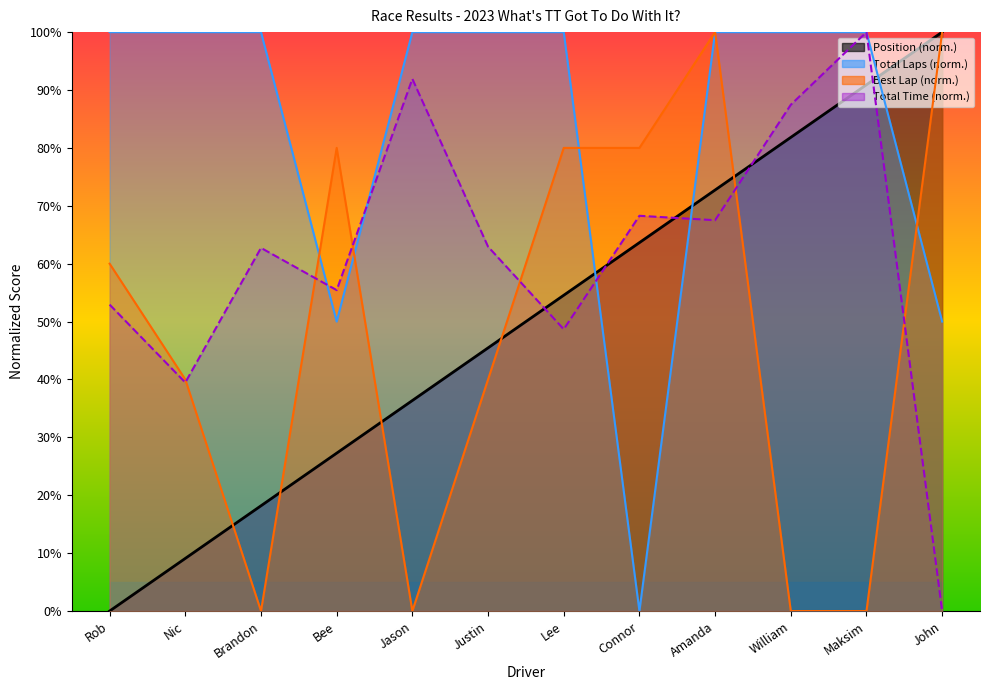

Is the value of Total Laps at John greater than the value of Best Lap at Justin?

Yes